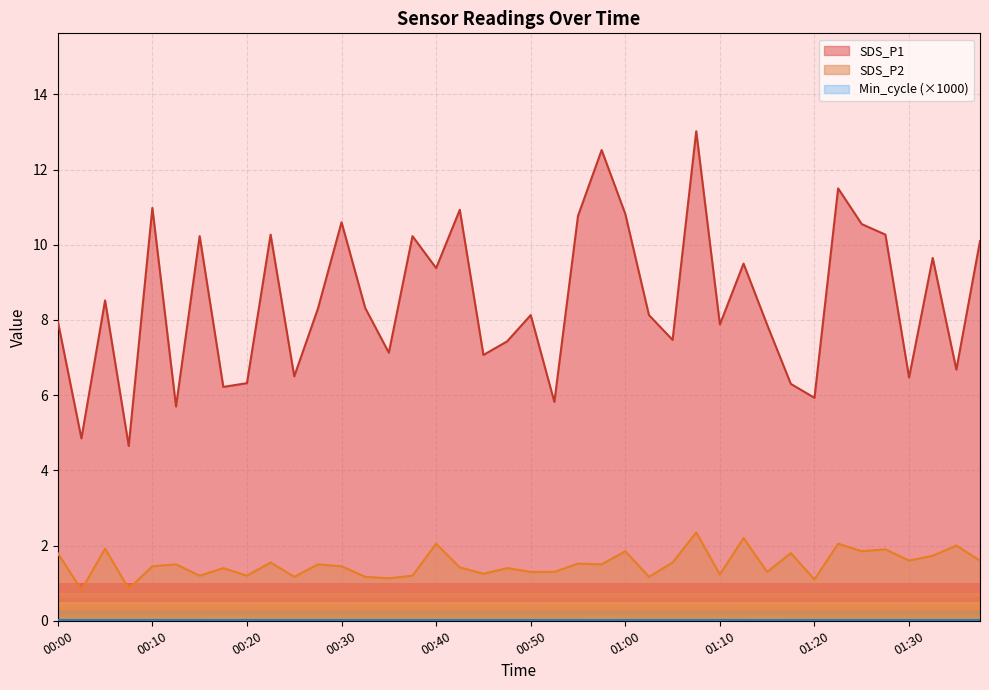

Is it true that SDS_P1 equals 6.7 at 01:35?

True